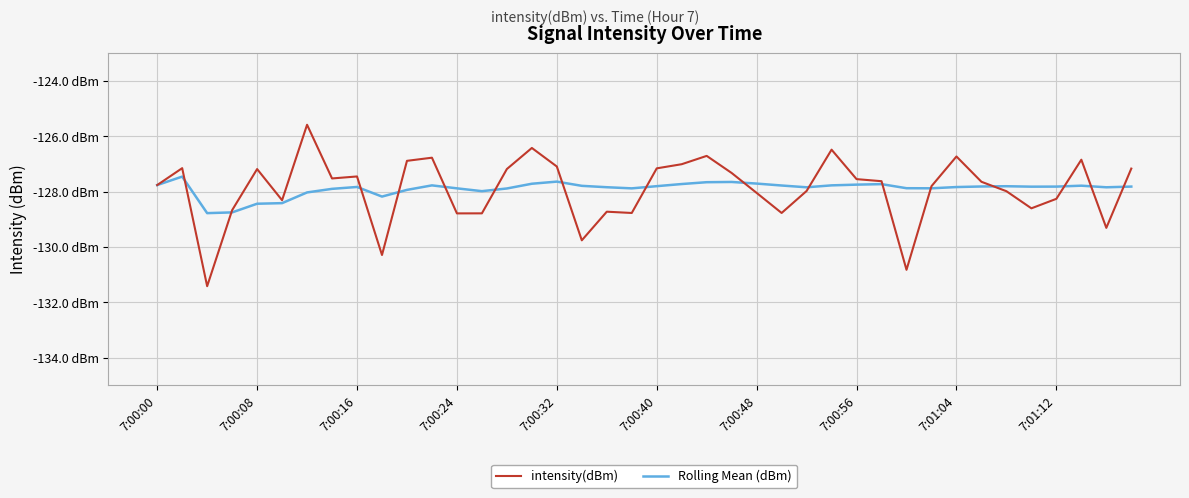

What is the difference between the second highest and minimum values in the Rolling Mean (dBm) series?

1.1